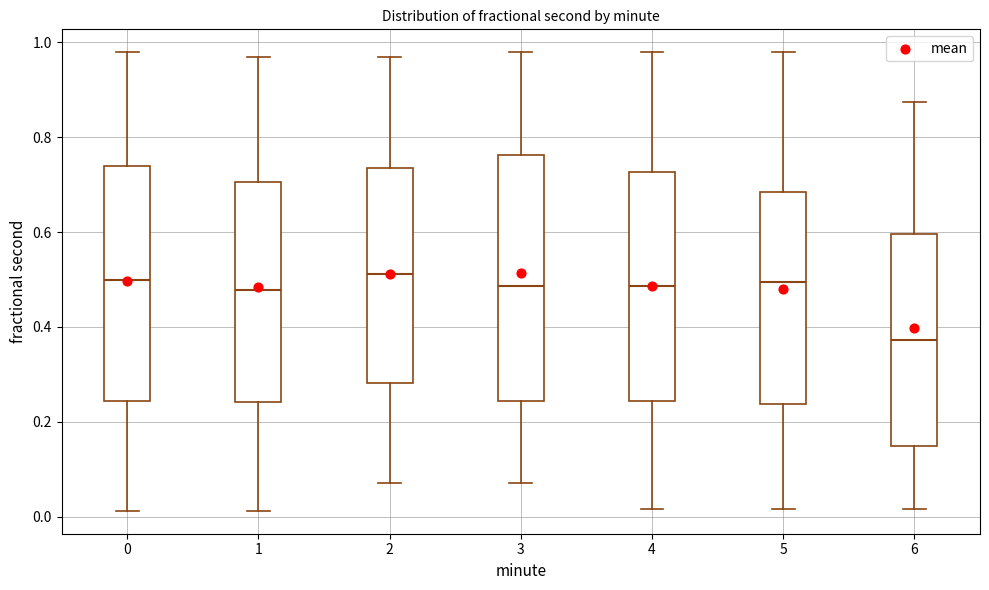

Where is the upper edge of the box at x = 4 on the y-axis? The values are not printed on the chart, so give them approximately, as read against the axis.

0.72